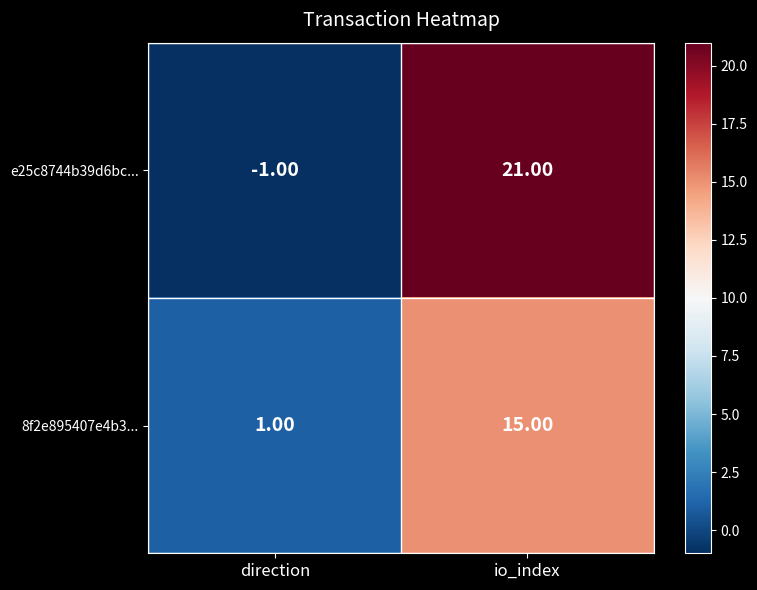

Which label corresponds to the smallest value in the chart?

direction